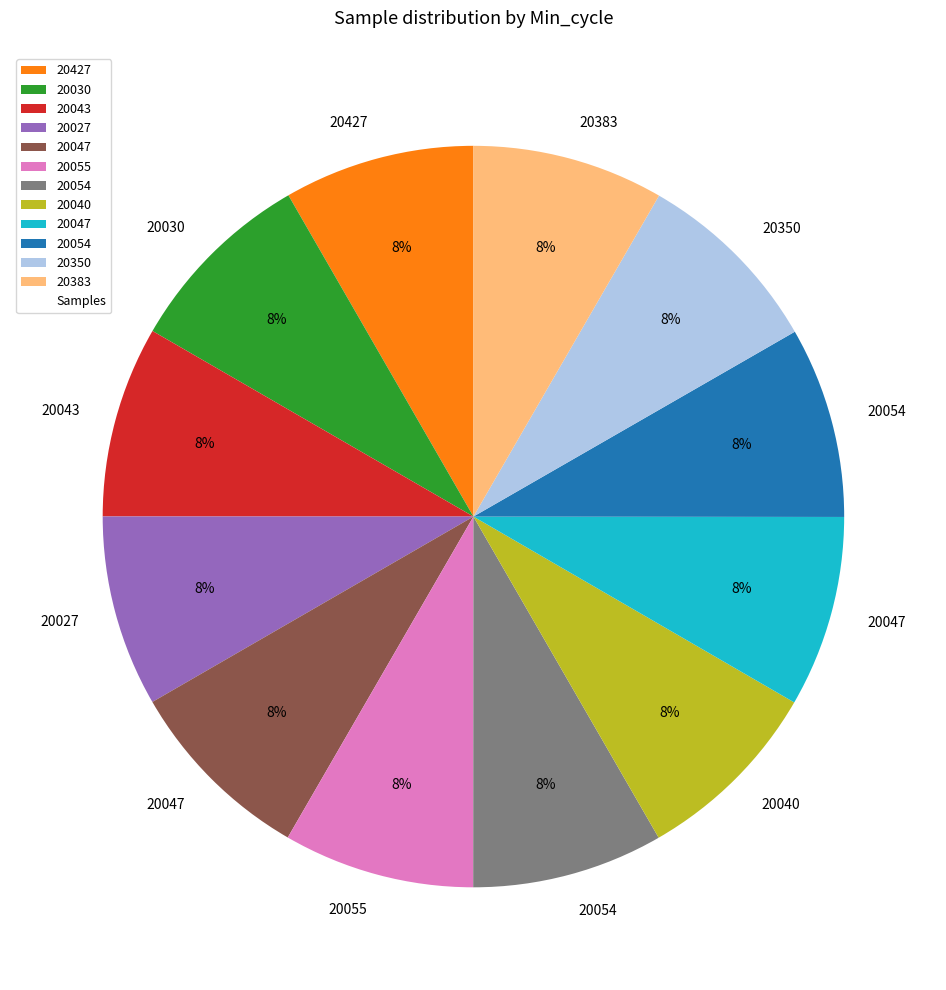

Is there any slice that represents more than half of the pie?

No